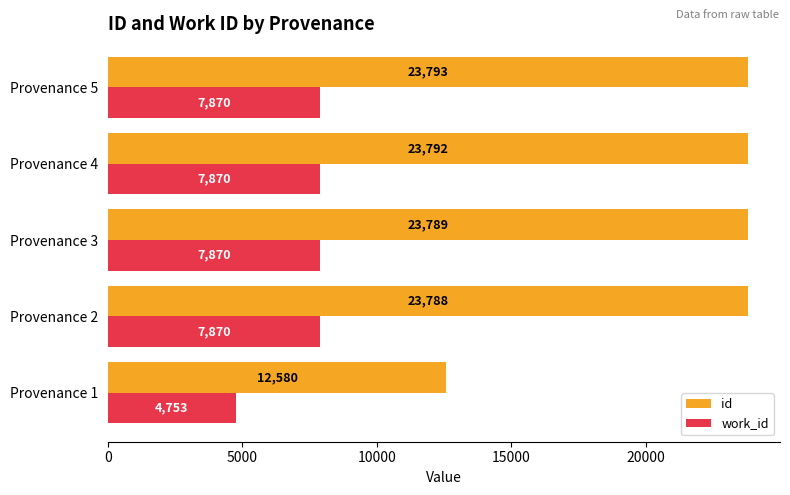

At which category does the chart reach its peak across all series?

Provenance 5